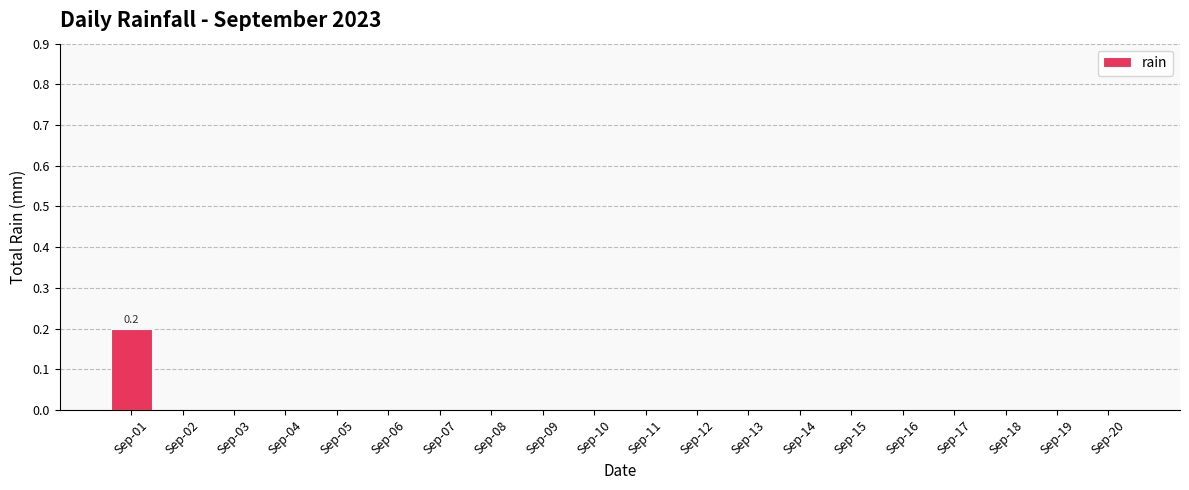

How many distinct data groups are displayed?

1